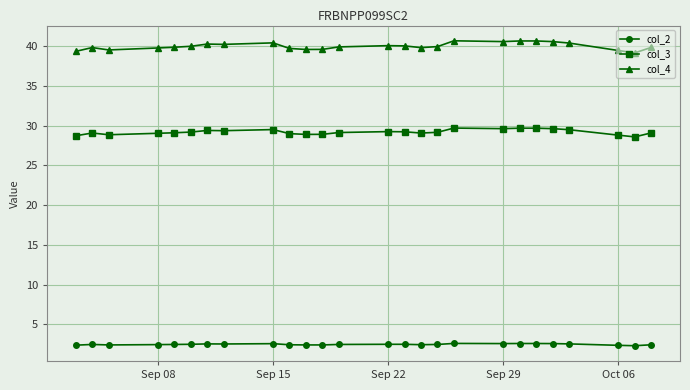

Which series has the largest range (max minus min)?

col_4